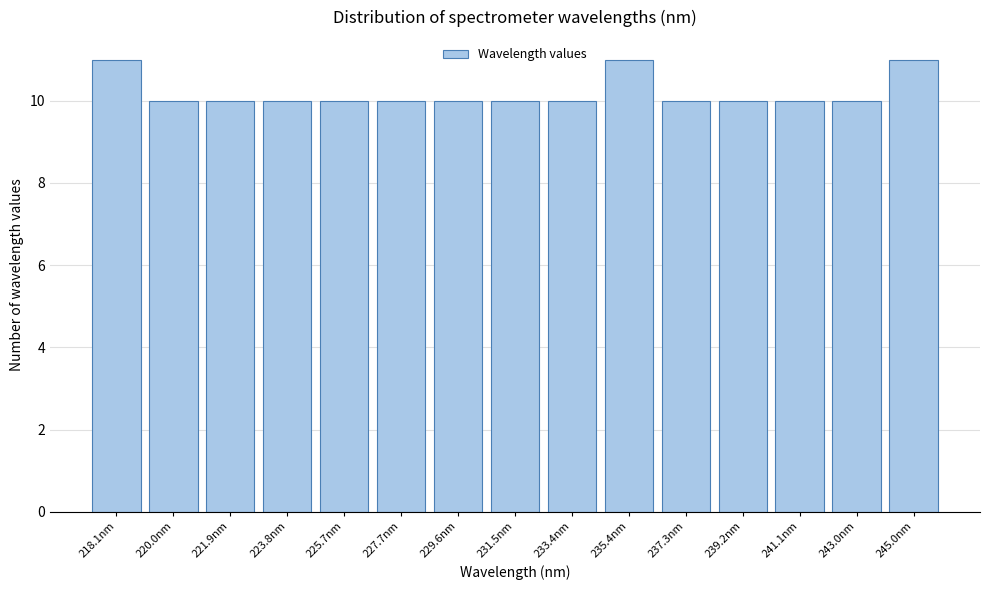

Reading left to right, what are all the values shown in this chart?

218.1nm=11	220.0nm=10	221.9nm=10	223.8nm=10	225.7nm=10	227.7nm=10	229.6nm=10	231.5nm=10	233.4nm=10	235.4nm=11	237.3nm=10	239.2nm=10	241.1nm=10	243.0nm=10	245.0nm=11